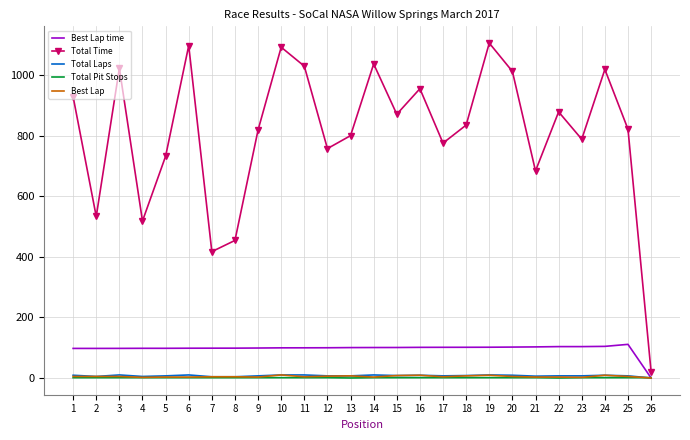

What is the maximum value shown in the chart?

1106.4